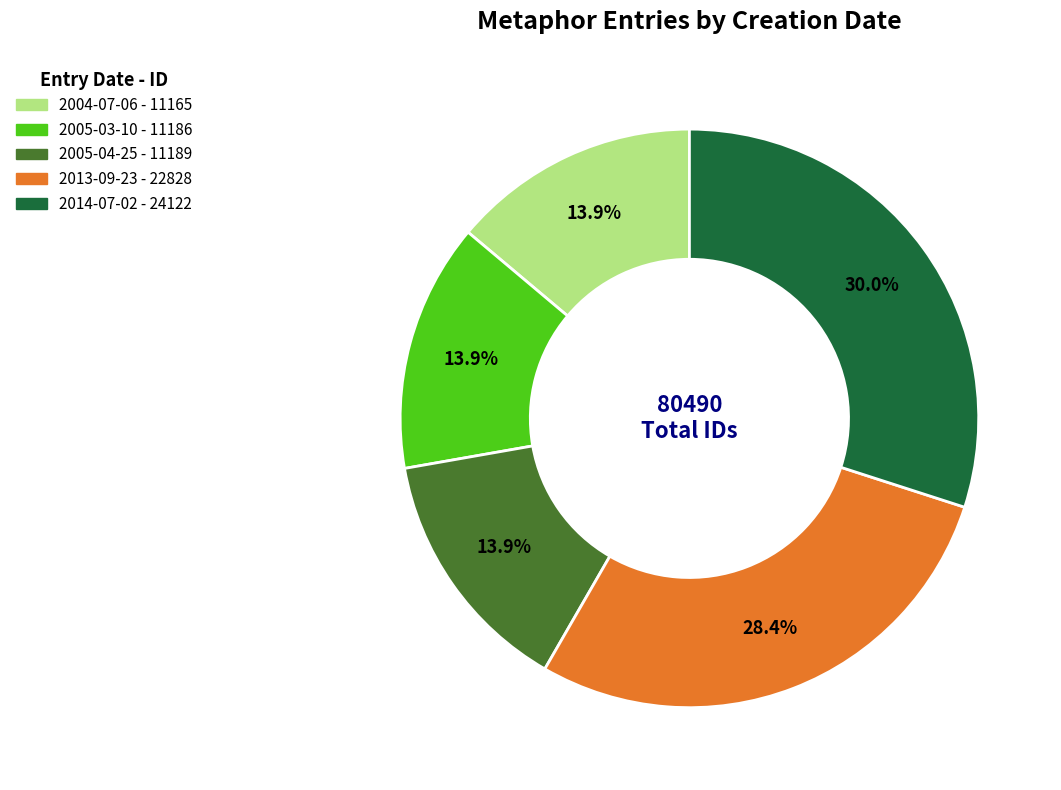

To the nearest percent, what is the average slice percentage?

20%